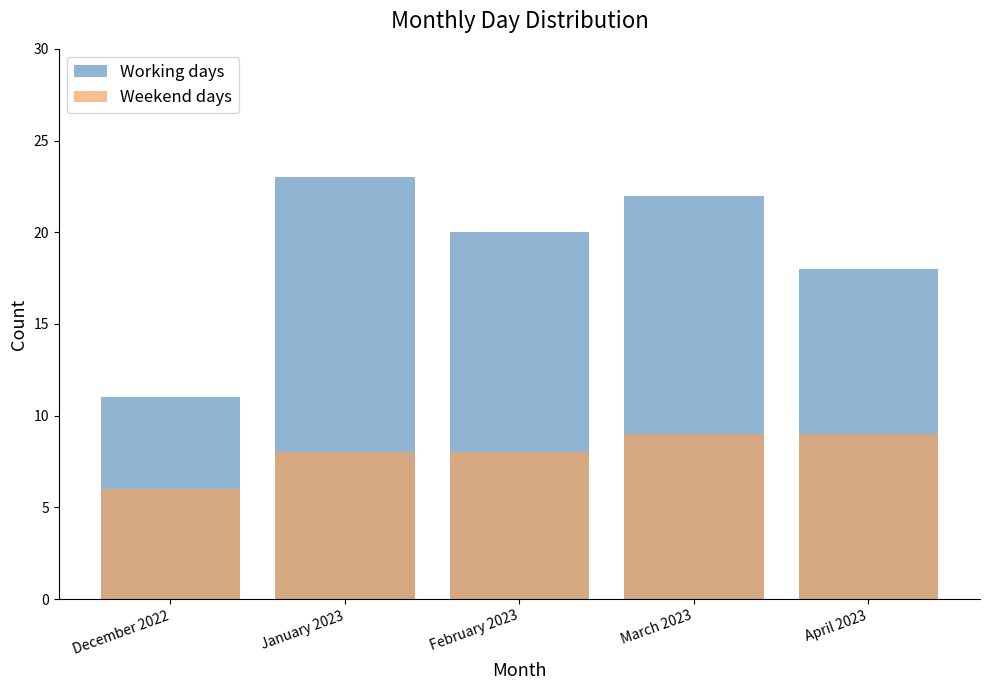

What value does the Weekend days series have at February 2023?

8